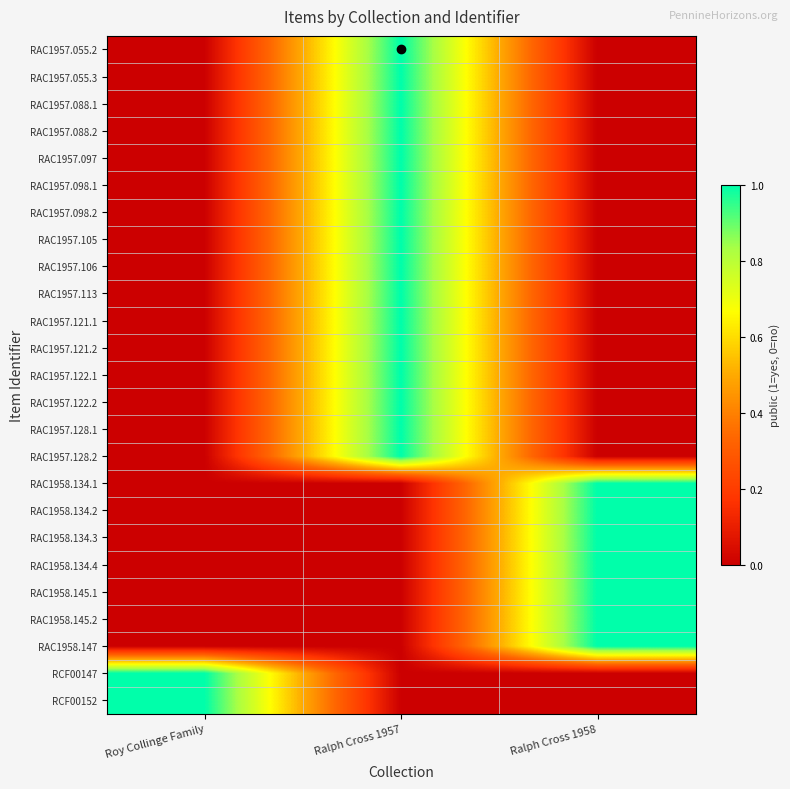

Reading left to right, transcribe all the data shown in this chart.

RAC1957.055.2: Roy Collinge Family=0	Ralph Cross 1957=1	Ralph Cross 1958=0
RAC1957.055.3: Roy Collinge Family=0	Ralph Cross 1957=1	Ralph Cross 1958=0
RAC1957.088.1: Roy Collinge Family=0	Ralph Cross 1957=1	Ralph Cross 1958=0
RAC1957.088.2: Roy Collinge Family=0	Ralph Cross 1957=1	Ralph Cross 1958=0
RAC1957.097: Roy Collinge Family=0	Ralph Cross 1957=1	Ralph Cross 1958=0
RAC1957.098.1: Roy Collinge Family=0	Ralph Cross 1957=1	Ralph Cross 1958=0
RAC1957.098.2: Roy Collinge Family=0	Ralph Cross 1957=1	Ralph Cross 1958=0
RAC1957.105: Roy Collinge Family=0	Ralph Cross 1957=1	Ralph Cross 1958=0
RAC1957.106: Roy Collinge Family=0	Ralph Cross 1957=1	Ralph Cross 1958=0
RAC1957.113: Roy Collinge Family=0	Ralph Cross 1957=1	Ralph Cross 1958=0
RAC1957.121.1: Roy Collinge Family=0	Ralph Cross 1957=1	Ralph Cross 1958=0
RAC1957.121.2: Roy Collinge Family=0	Ralph Cross 1957=1	Ralph Cross 1958=0
RAC1957.122.1: Roy Collinge Family=0	Ralph Cross 1957=1	Ralph Cross 1958=0
RAC1957.122.2: Roy Collinge Family=0	Ralph Cross 1957=1	Ralph Cross 1958=0
RAC1957.128.1: Roy Collinge Family=0	Ralph Cross 1957=1	Ralph Cross 1958=0
RAC1957.128.2: Roy Collinge Family=0	Ralph Cross 1957=1	Ralph Cross 1958=0
RAC1958.134.1: Roy Collinge Family=0	Ralph Cross 1957=0	Ralph Cross 1958=1
RAC1958.134.2: Roy Collinge Family=0	Ralph Cross 1957=0	Ralph Cross 1958=1
RAC1958.134.3: Roy Collinge Family=0	Ralph Cross 1957=0	Ralph Cross 1958=1
RAC1958.134.4: Roy Collinge Family=0	Ralph Cross 1957=0	Ralph Cross 1958=1
RAC1958.145.1: Roy Collinge Family=0	Ralph Cross 1957=0	Ralph Cross 1958=1
RAC1958.145.2: Roy Collinge Family=0	Ralph Cross 1957=0	Ralph Cross 1958=1
RAC1958.147: Roy Collinge Family=0	Ralph Cross 1957=0	Ralph Cross 1958=1
RCF00147: Roy Collinge Family=1	Ralph Cross 1957=0	Ralph Cross 1958=0
RCF00152: Roy Collinge Family=1	Ralph Cross 1957=0	Ralph Cross 1958=0